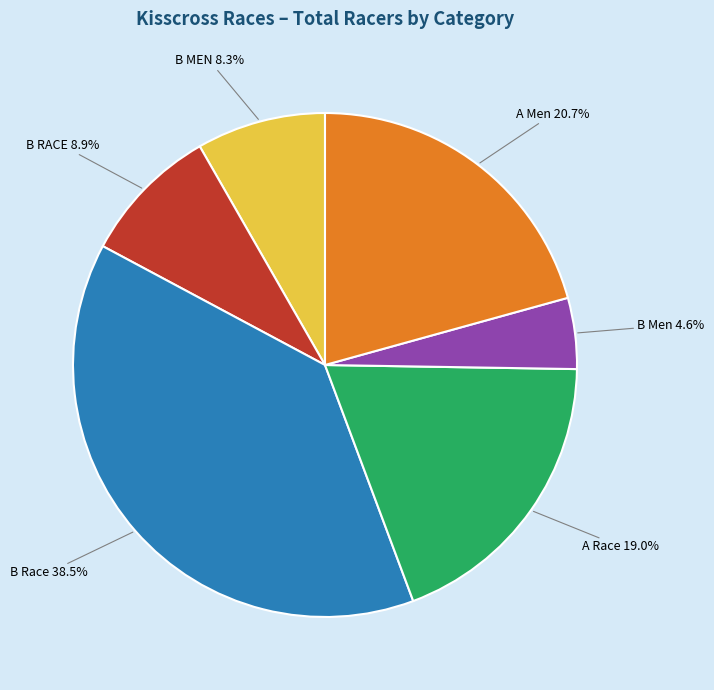

What is the ratio of the value at B RACE to the value at A Race?

0.5